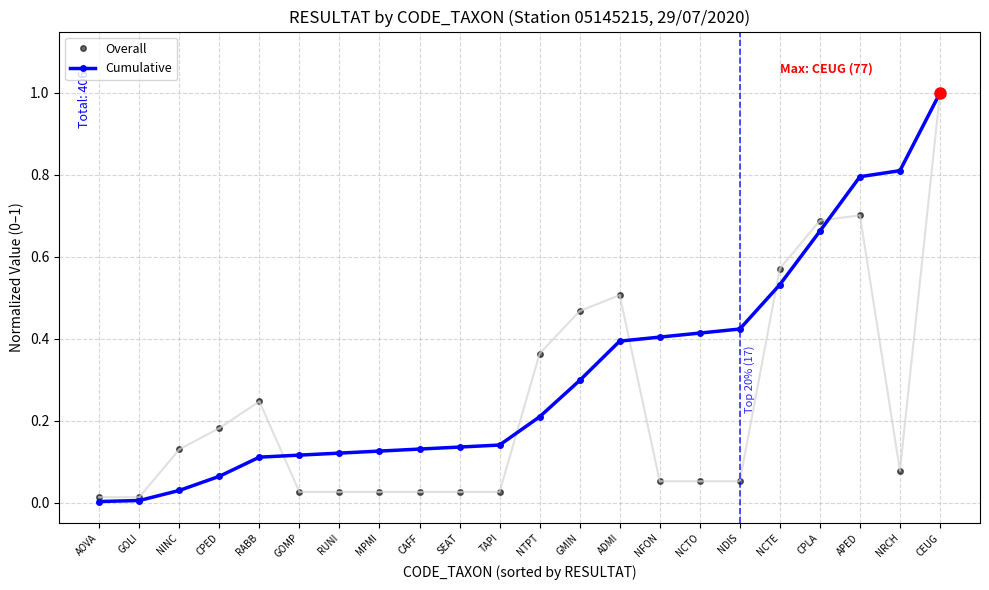

Which series changed the most between CAFF and ADMI?

Overall